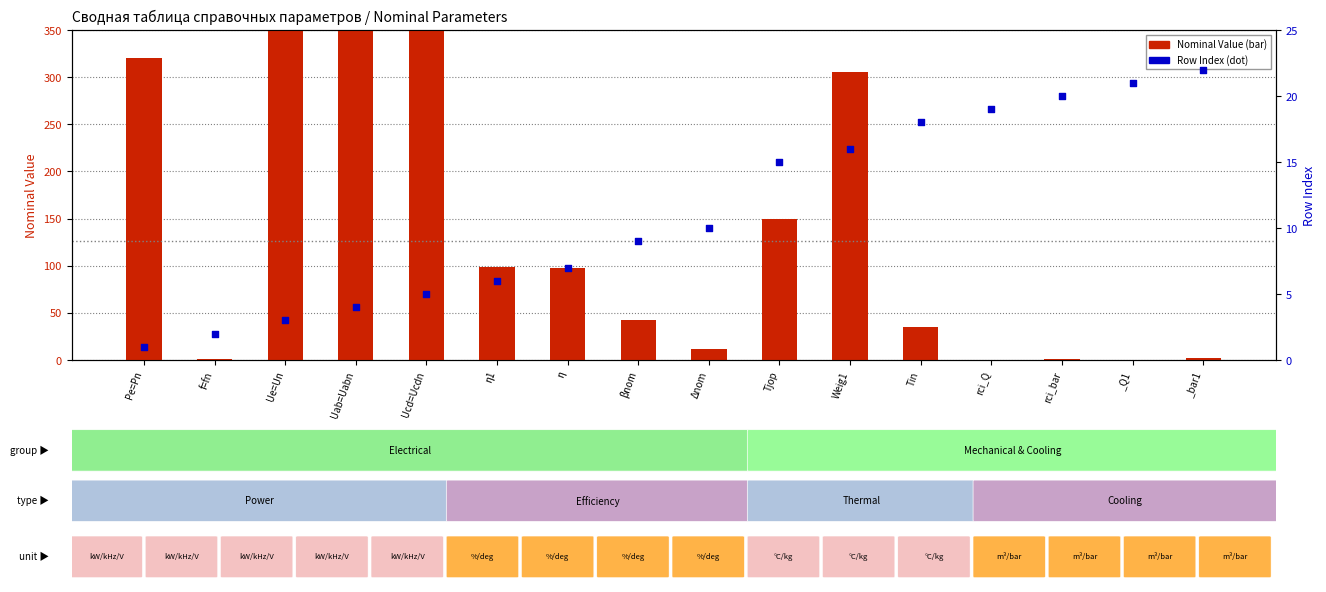

Which series contains the lowest Y value?

Nominal Value